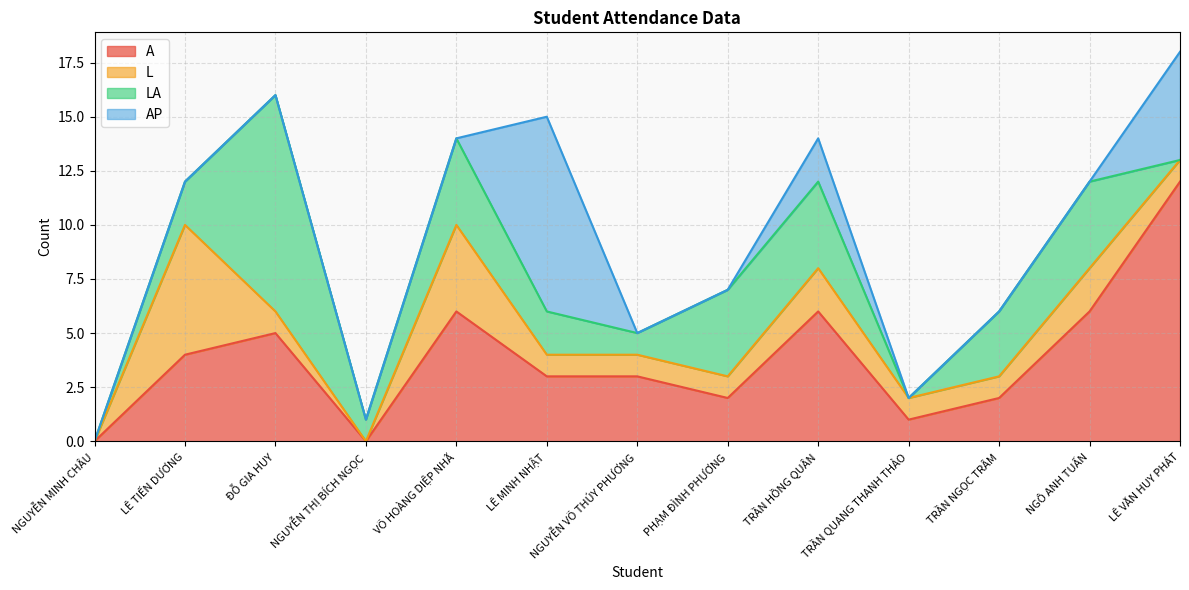

At which category is the sum across all series the highest?

LÊ VĂN HUY PHÁT